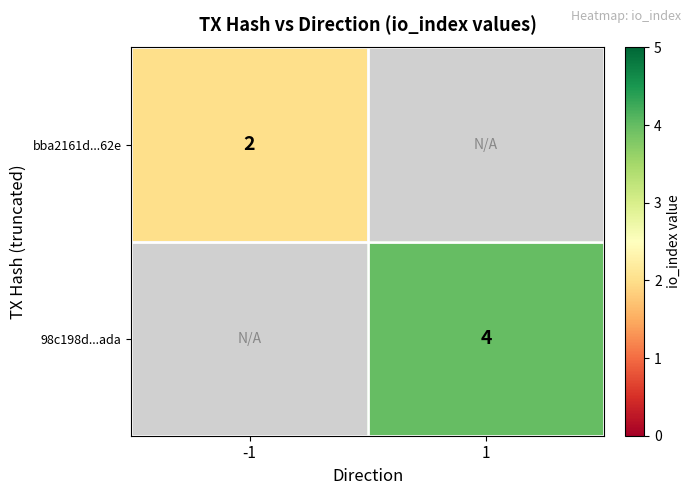

The bba2161d...62e series shows 2 at -1. True or false?

True